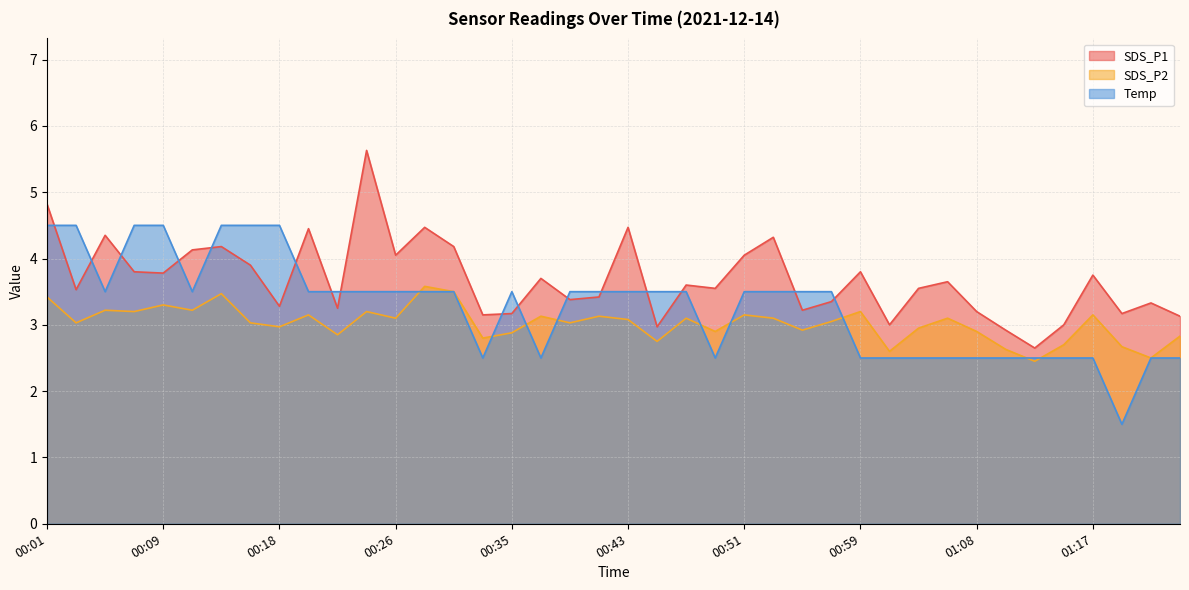

Which series has the largest total across all categories?

SDS_P1